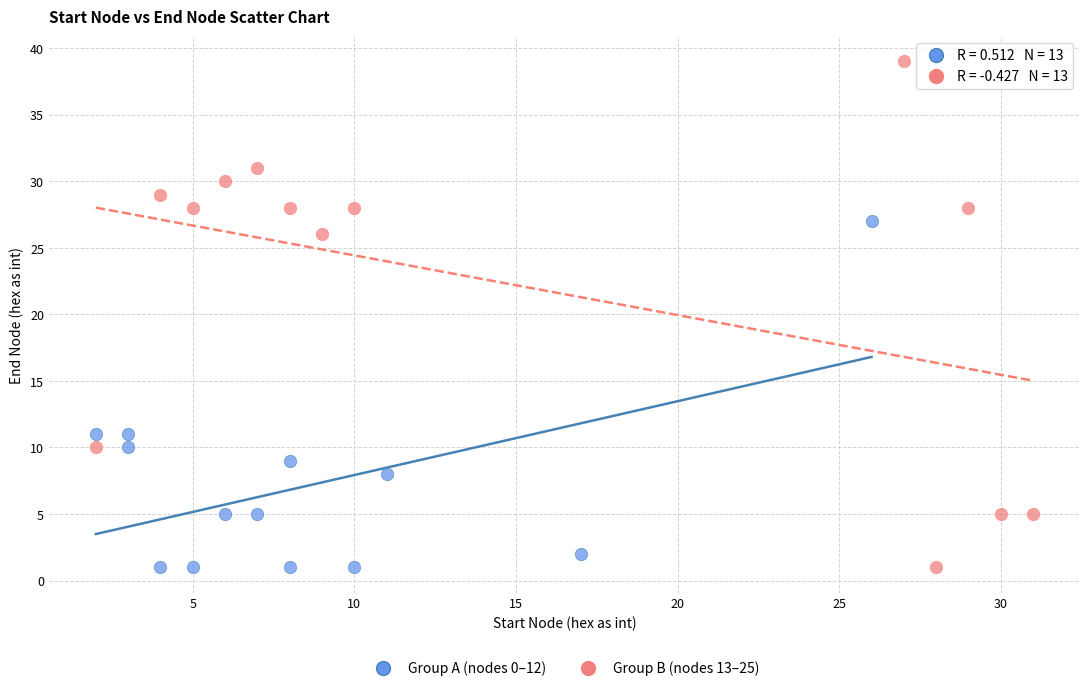

Which series contains the highest Y value?

Group B (nodes 13–25)